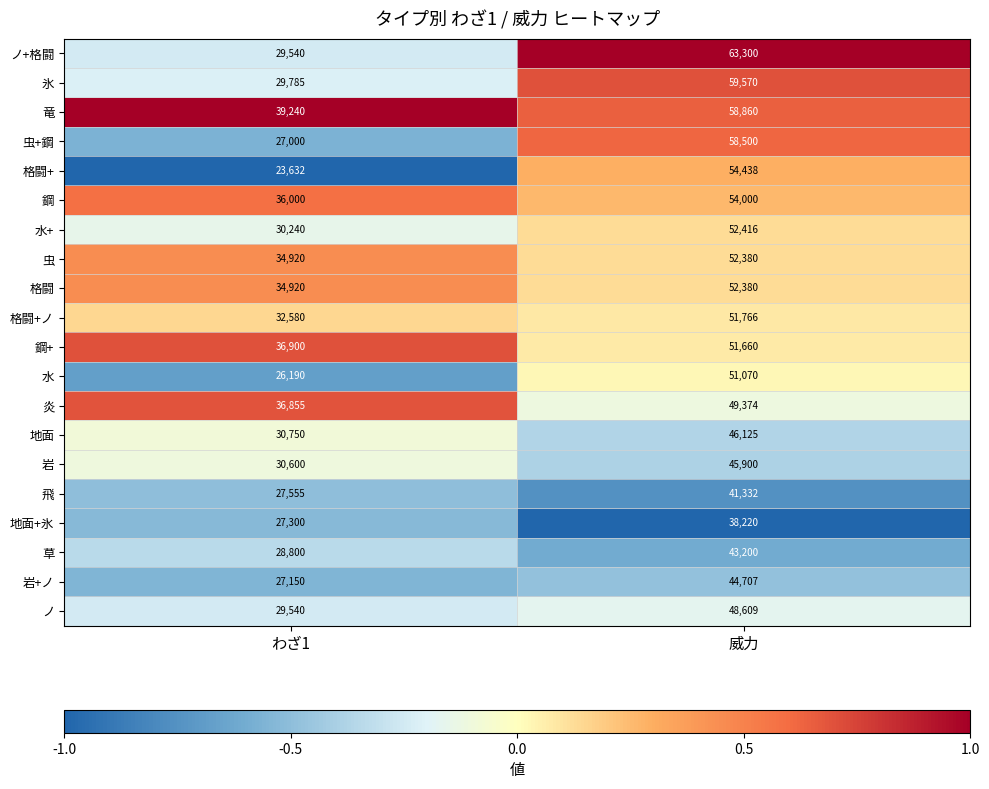

What is the difference between the 氷 values at わざ1 and 威力?

29785